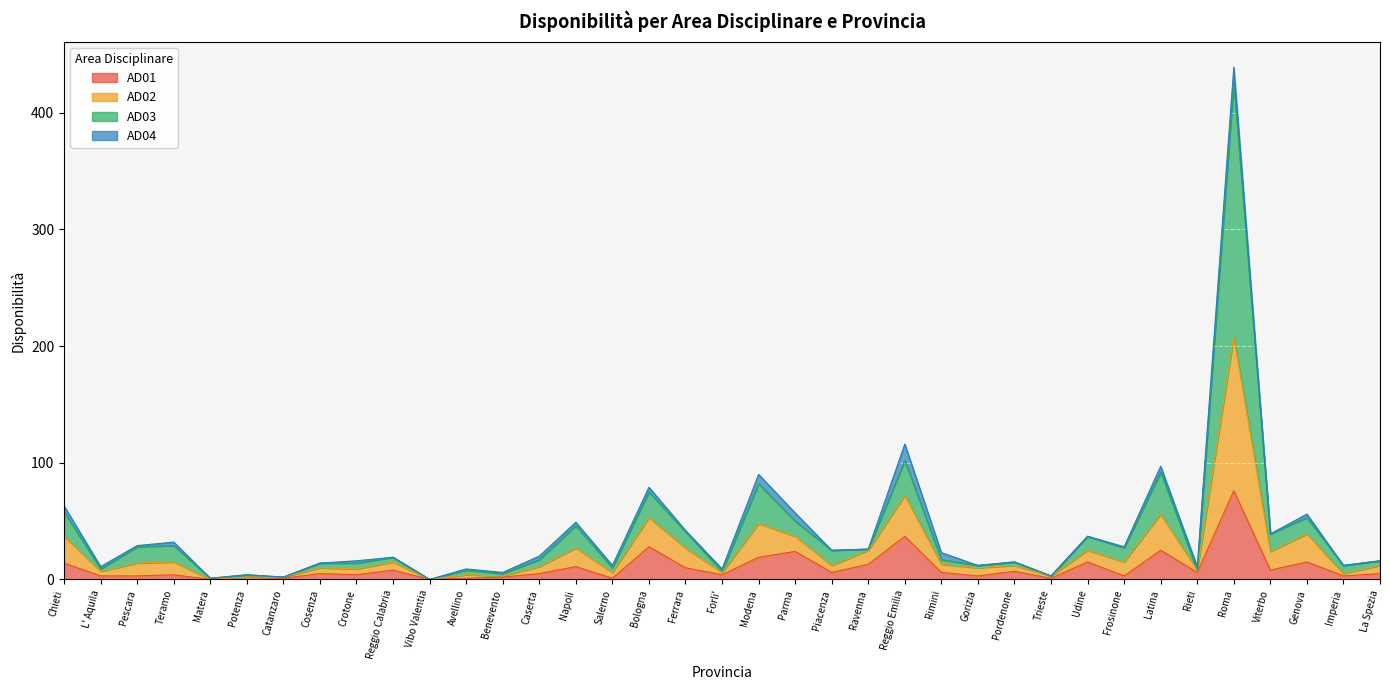

List the labels in order of AD02 value, smallest first.

Vibo Valentia, Matera, Catanzaro, Trieste, Potenza, Benevento, Forli', Avellino, Rieti, L' Aquila, Salerno, Gorizia, Imperia, Cosenza, Crotone, Pordenone, La Spezia, Caserta, Rimini, Reggio Calabria, Piacenza, Ravenna, Frosinone, Pescara, Teramo, Udine, Viterbo, Ferrara, Napoli, Parma, Genova, Chieti, Bologna, Modena, Latina, Reggio Emilia, Roma